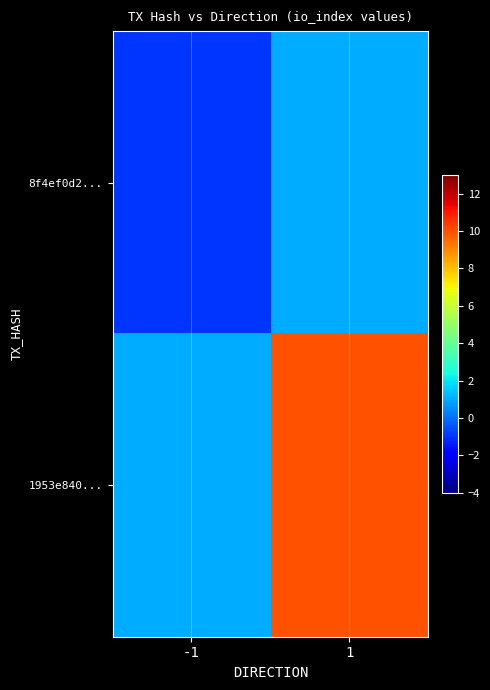

Reading left to right, list all the values displayed in this chart.

8f4ef0d2...: -1=-1	1=1
1953e840...: -1=1	1=10